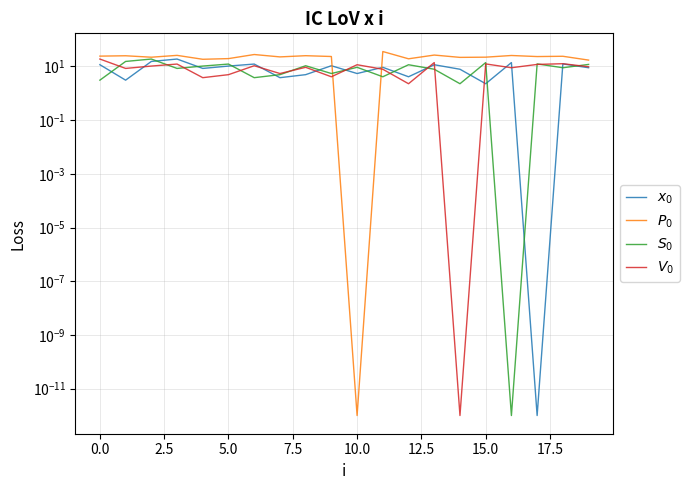

Which series has the widest spread of values?

$P_0$